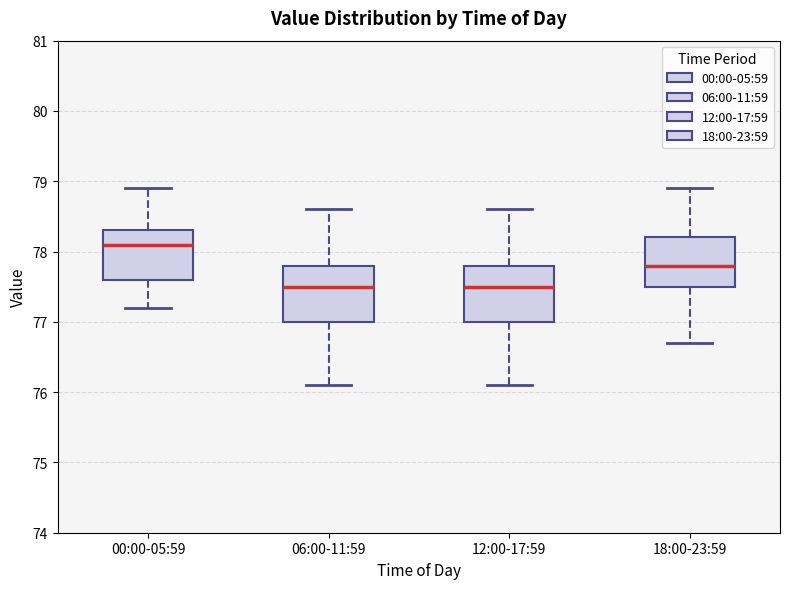

Where is the lower edge of the box for 12:00-17:59 on the y-axis? The values are not printed on the chart, so give them approximately, as read against the axis.

77.0